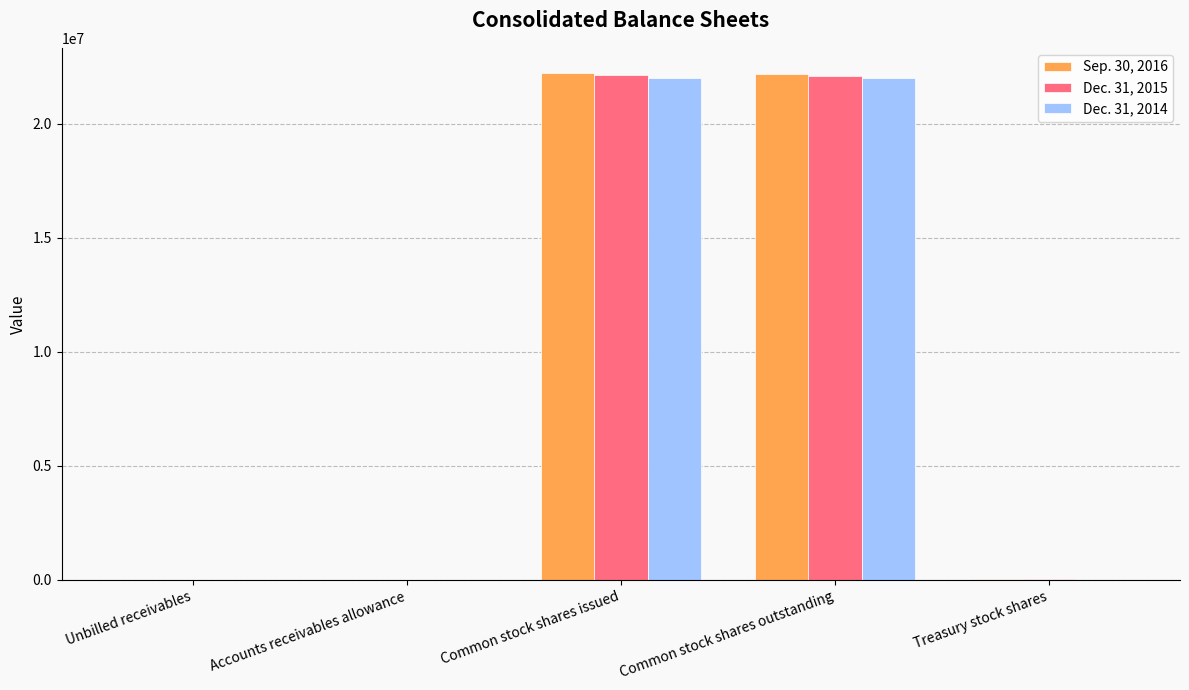

At which label is Sep. 30, 2016 closest to 11114841?

Common stock shares outstanding